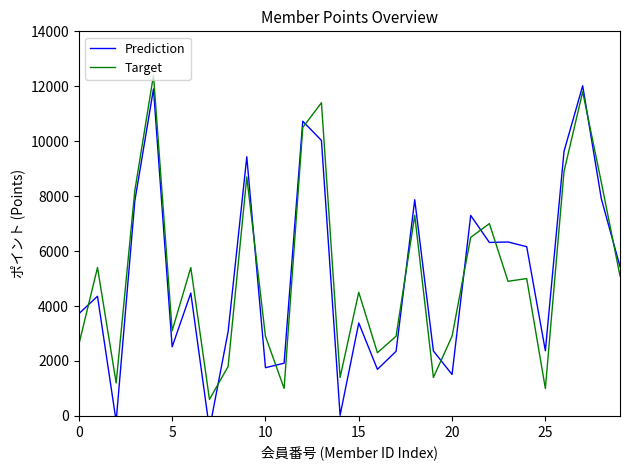

Which category has the lowest value in the Prediction series?

7